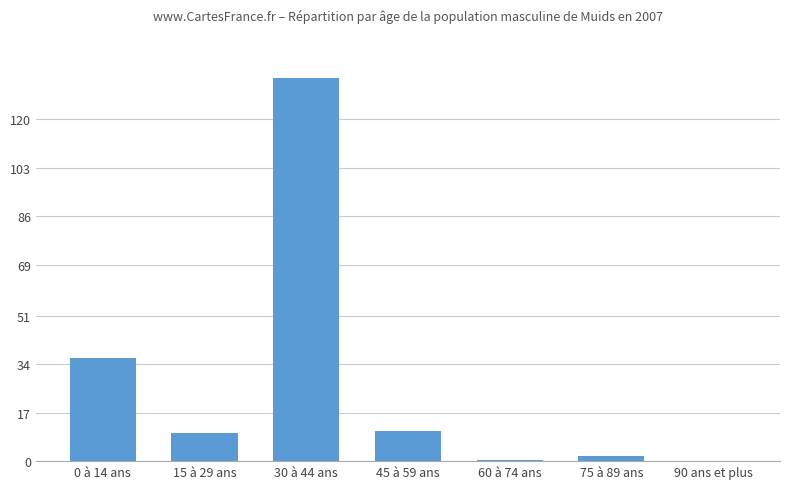

What is the change in value from 0 à 14 ans to 90 ans et plus?

-36.3